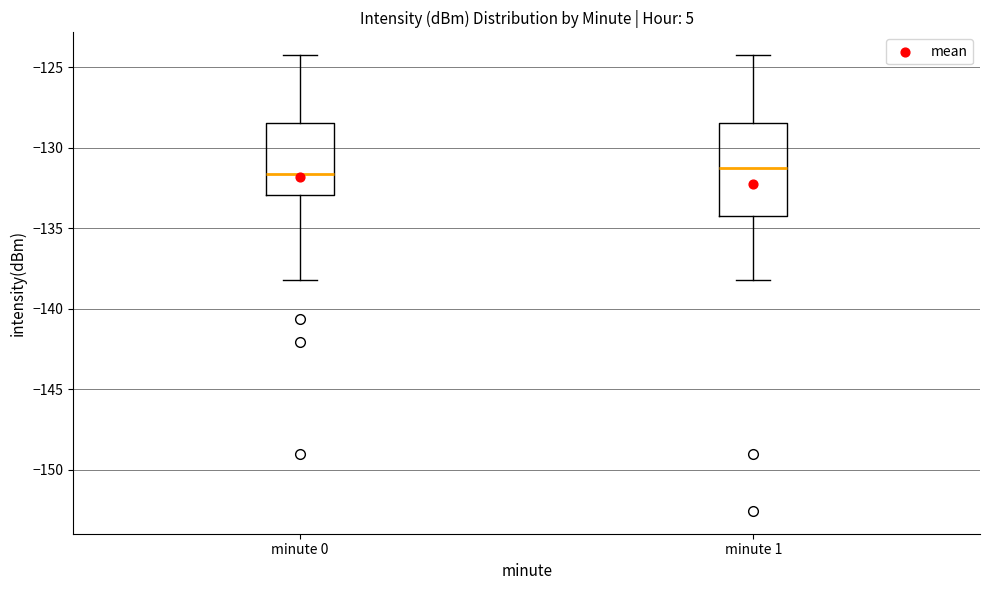

Reading left to right, read every box against the y-axis: the position of its median line, the range the box covers, and the ends of its whiskers. The values are not printed on the chart, so give them approximately, as read against the axis.

minute 0: median -131.5, box -133.0 to -128.5, whiskers -138.0 to -124.5
minute 1: median -131.5, box -134.5 to -128.5, whiskers -138.0 to -124.5